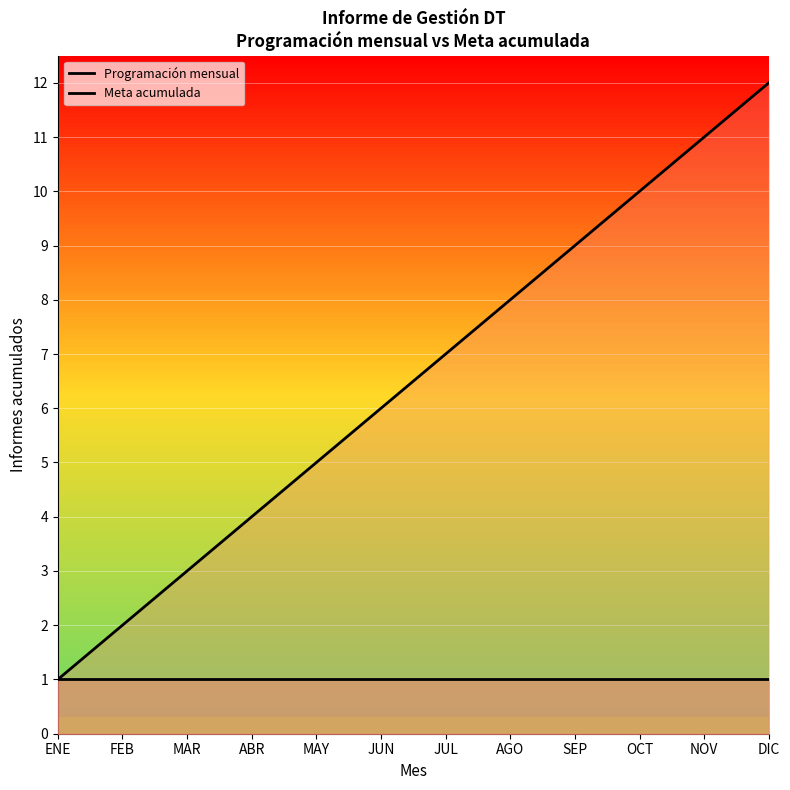

The value of Meta acumulada at SEP is 12. True or false?

False